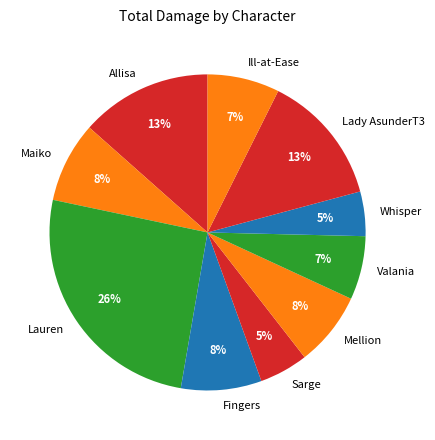

To the nearest percent, what percentage of the pie is Valania?

7%